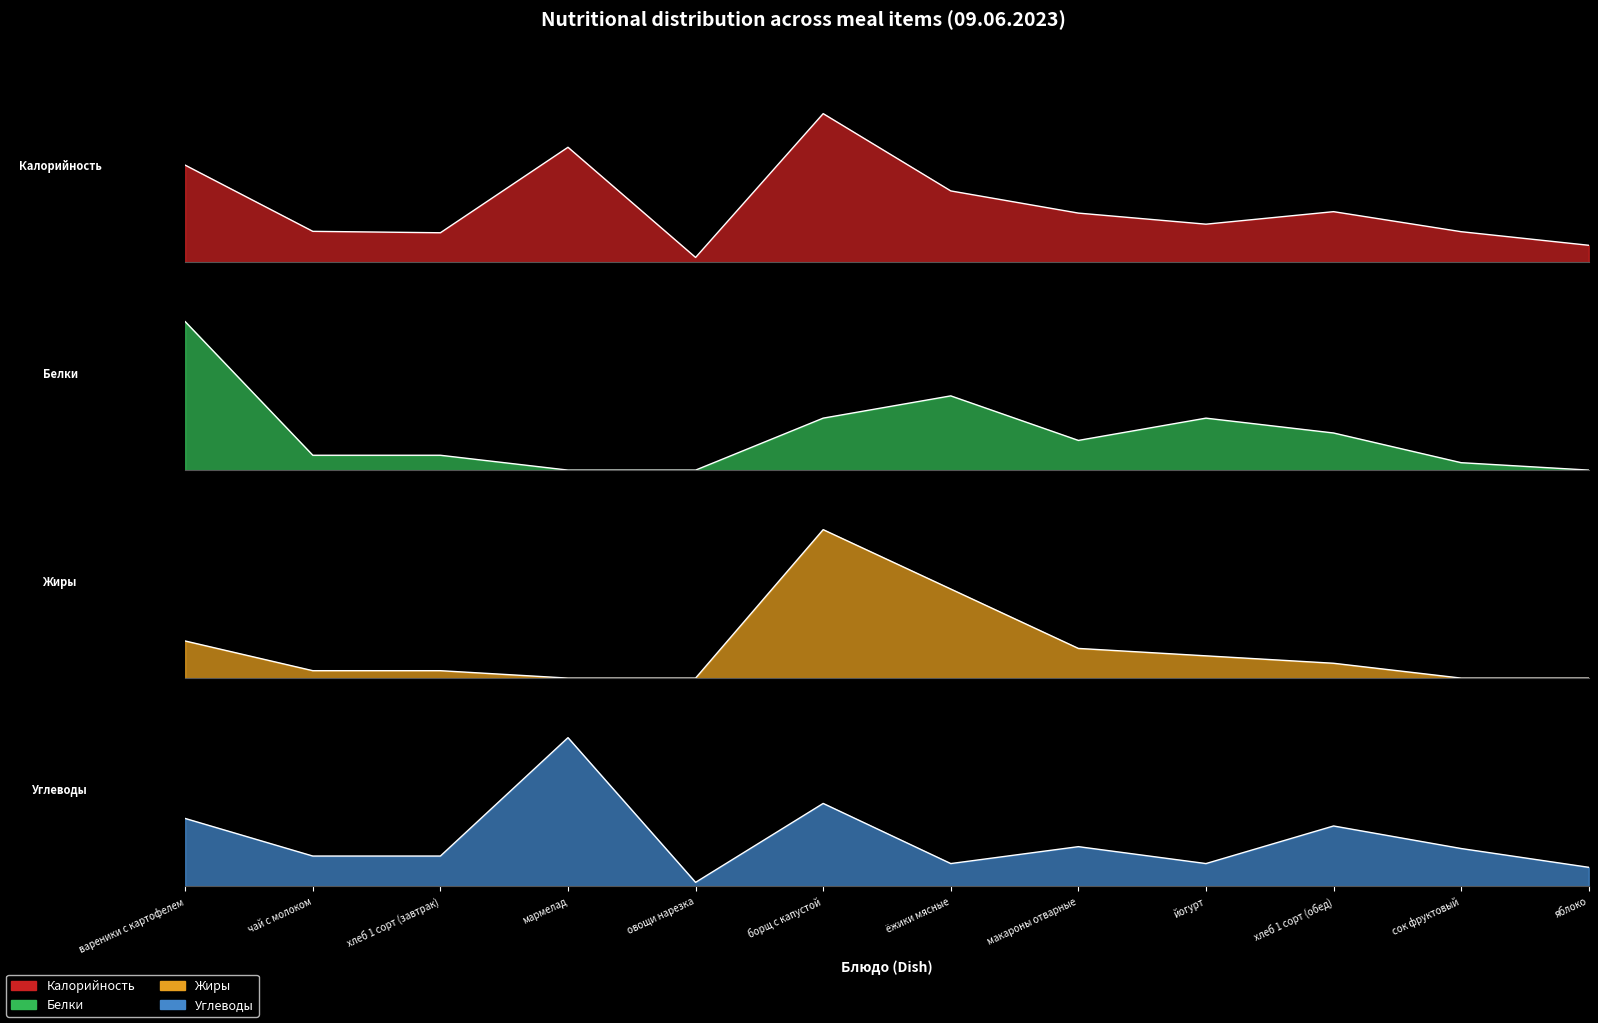

True or false: Калорийность and Углеводы intersect in this chart.

False